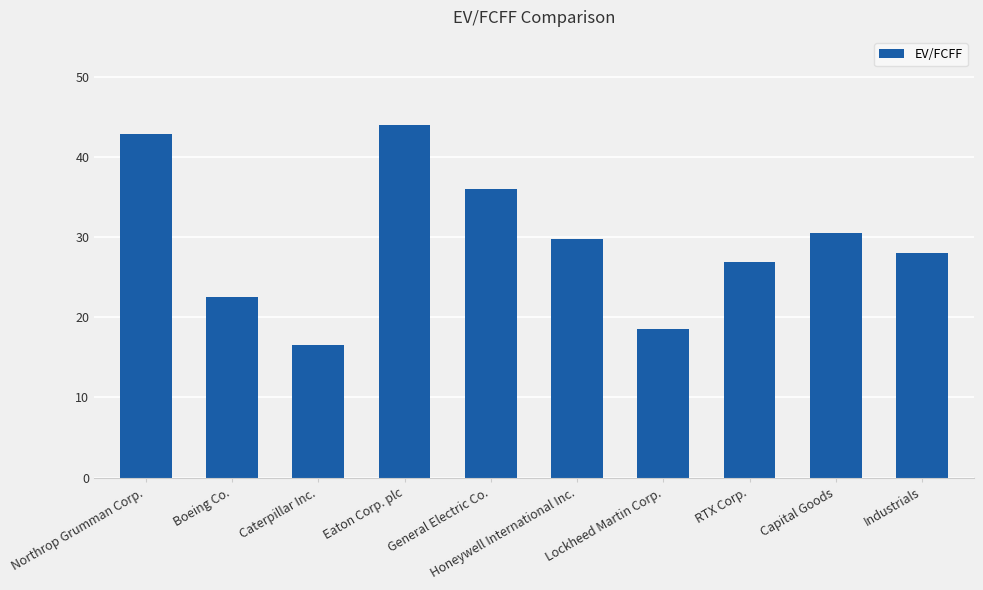

What is the sum of all values?

295.8